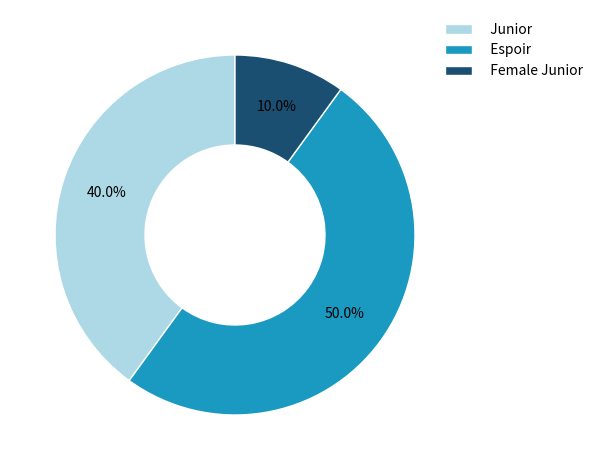

Is it true that Espoir is 40% of the pie?

False